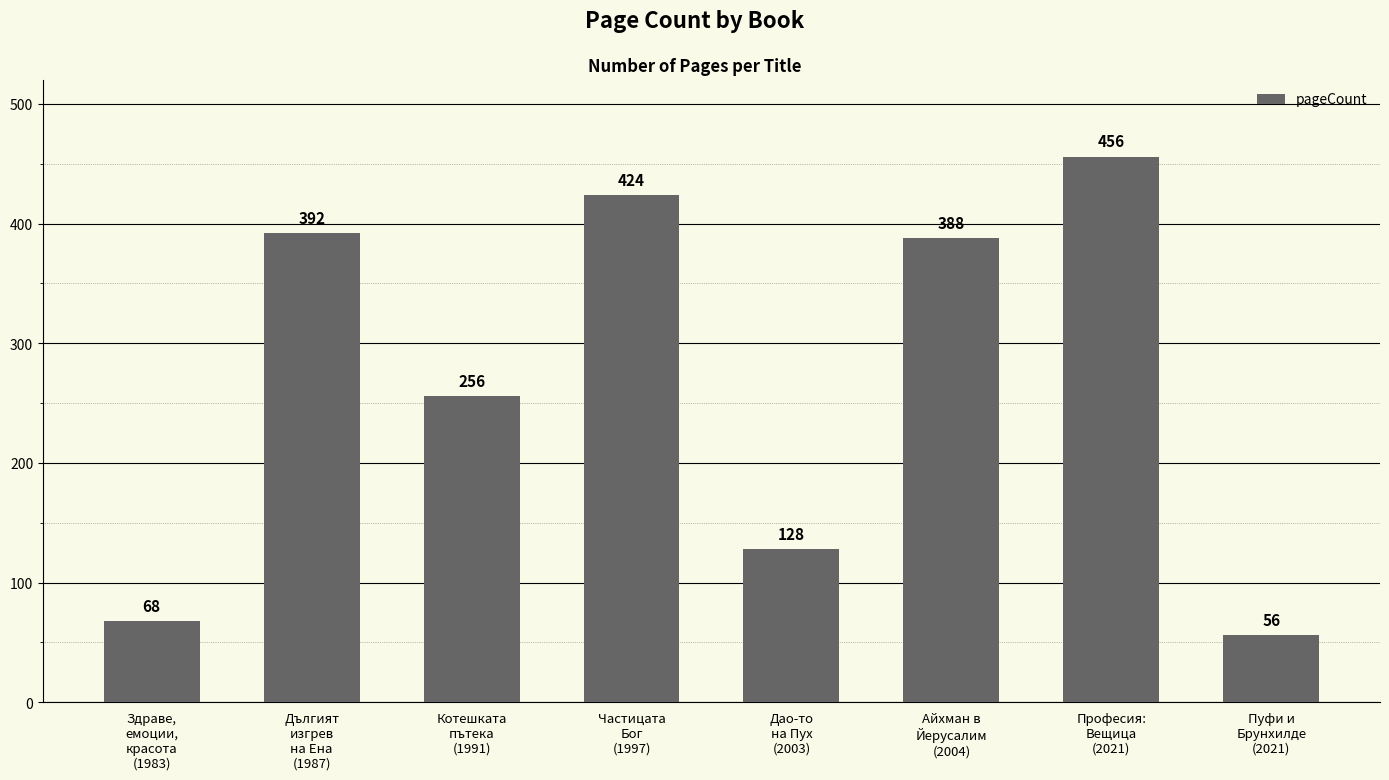

How many values are below 388?

4